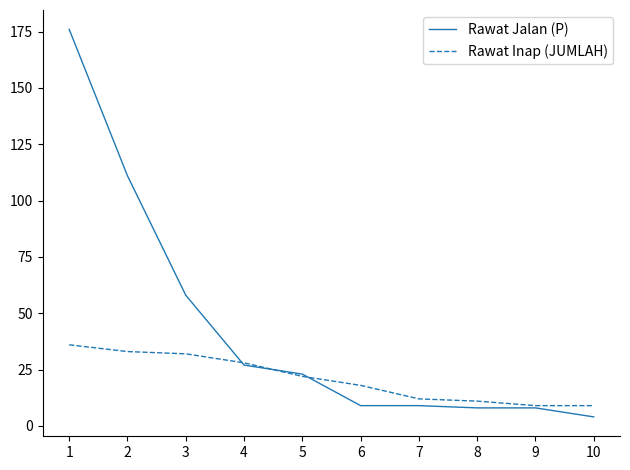

The Rawat Jalan (P) series shows 24 at 3. True or false?

False